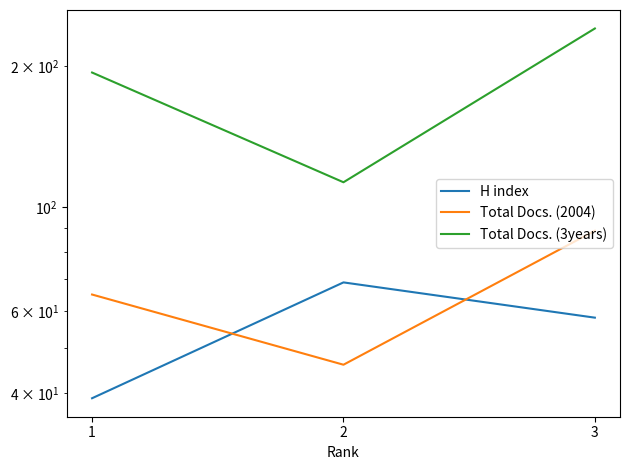

Where does the Total Docs. (3years) series first go above 194?

3